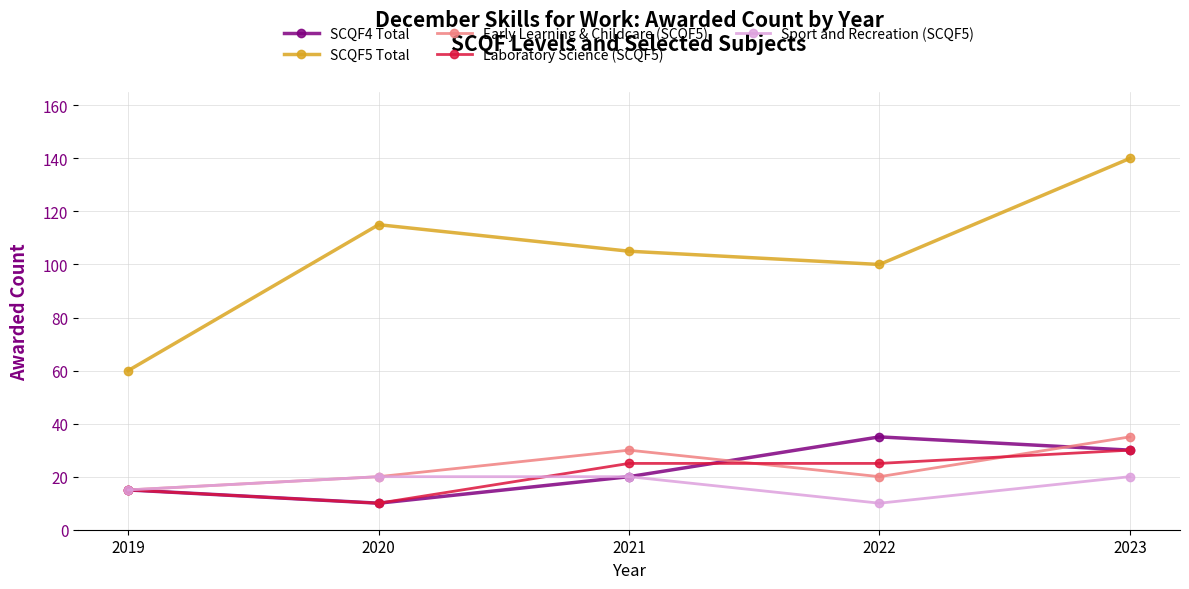

What is the maximum value for Early Learning & Childcare (SCQF5)?

35